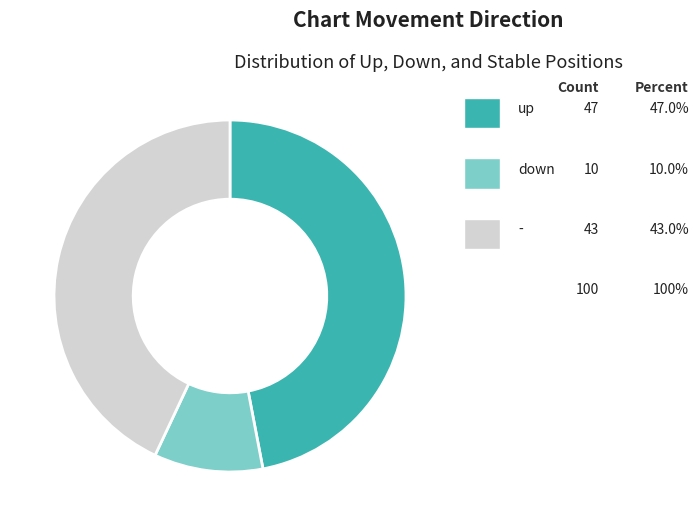

Is there a majority slice in this chart?

No